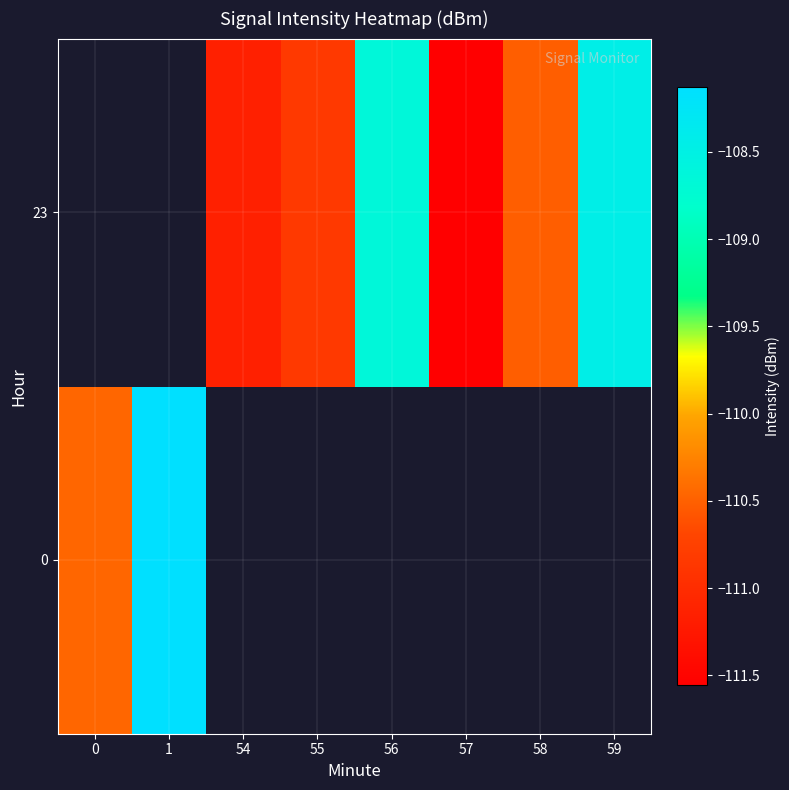

The value of 0 at 0 is -110.5. True or false?

True